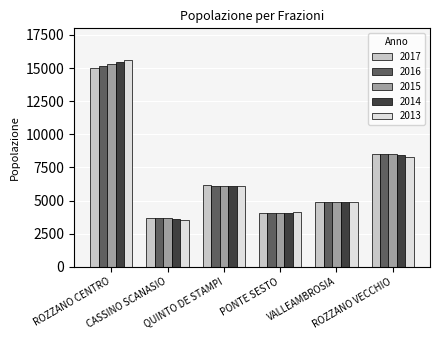

At which category is the sum across all series the highest?

ROZZANO CENTRO